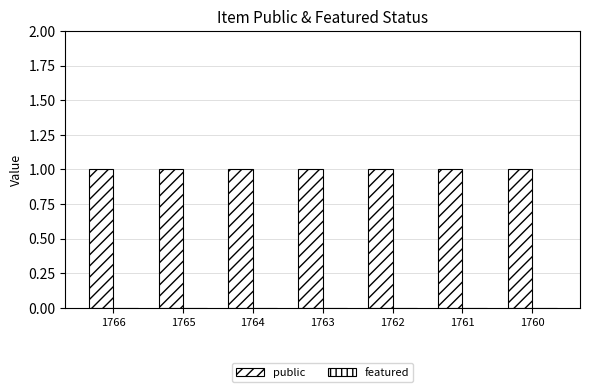

What are all the series names shown in the legend?

public, featured